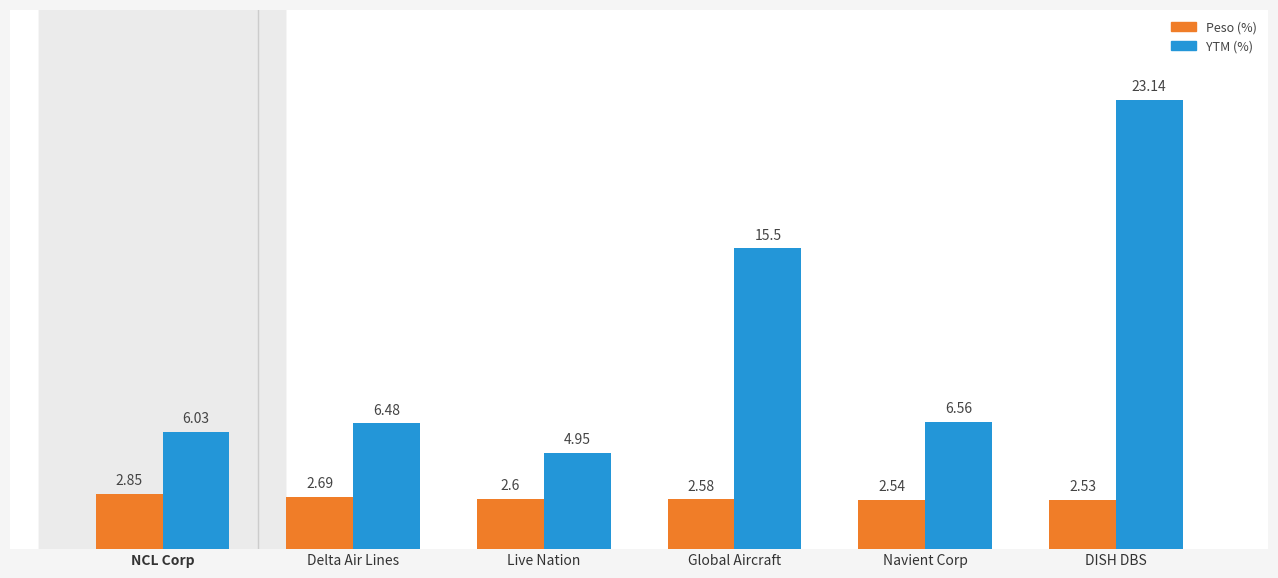

Rank the categories by Peso (%) value from lowest to highest.

DISH DBS, Navient Corp, Global Aircraft, Live Nation, Delta Air Lines, NCL Corp